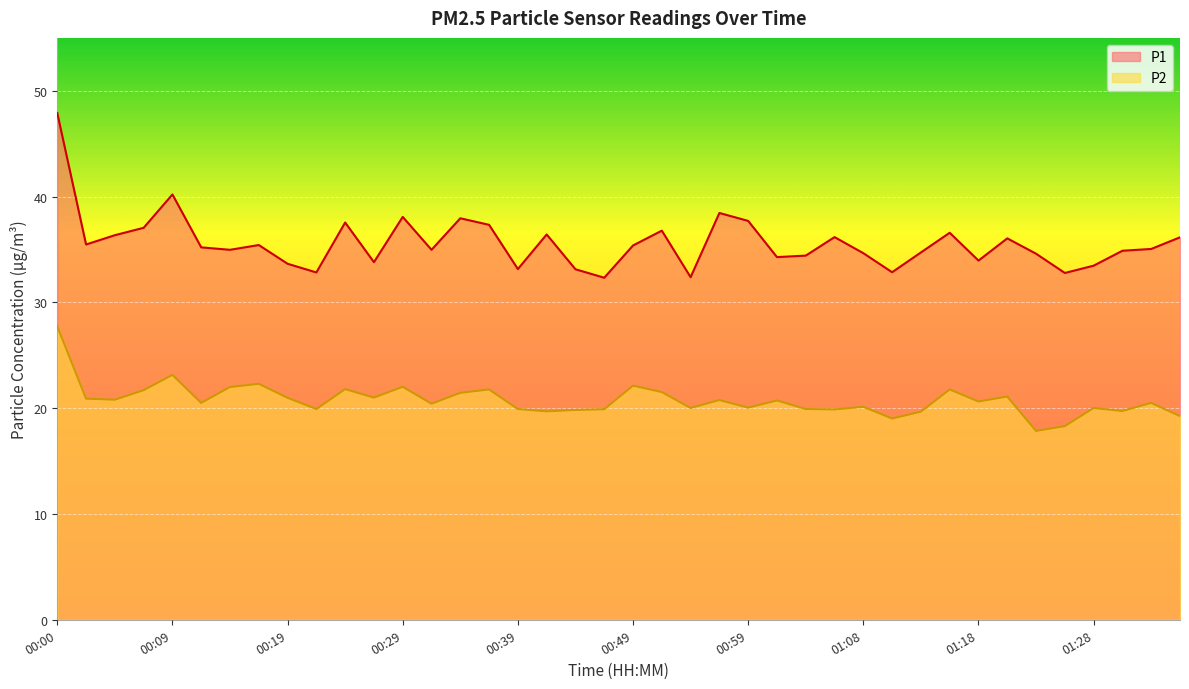

What is the sum of the P2 values at 00:17 and 01:28?

42.3